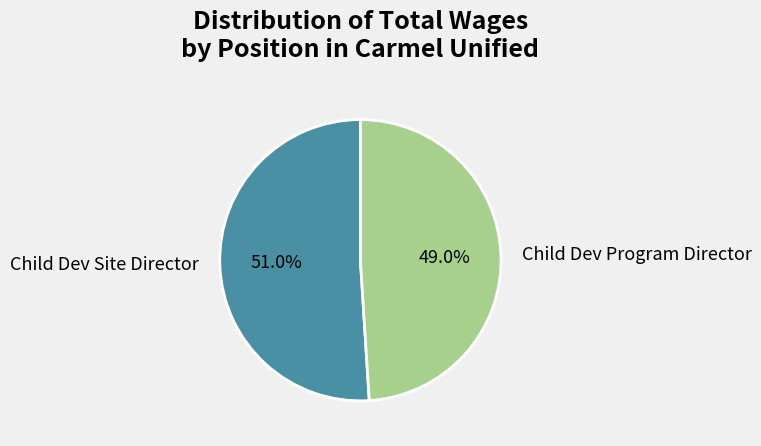

True or false: Child Dev Site Director accounts for 51% of the total.

True